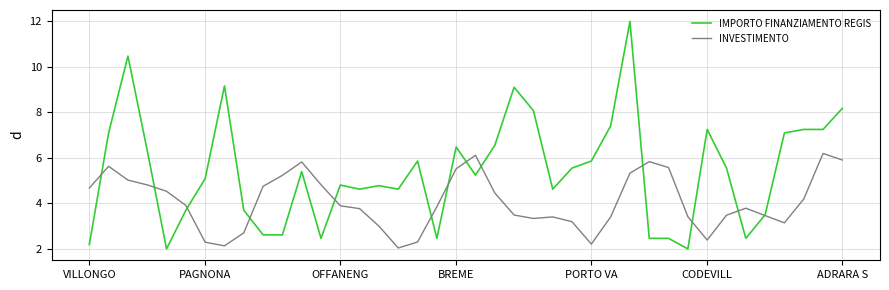

What is the greatest value displayed?

12.0